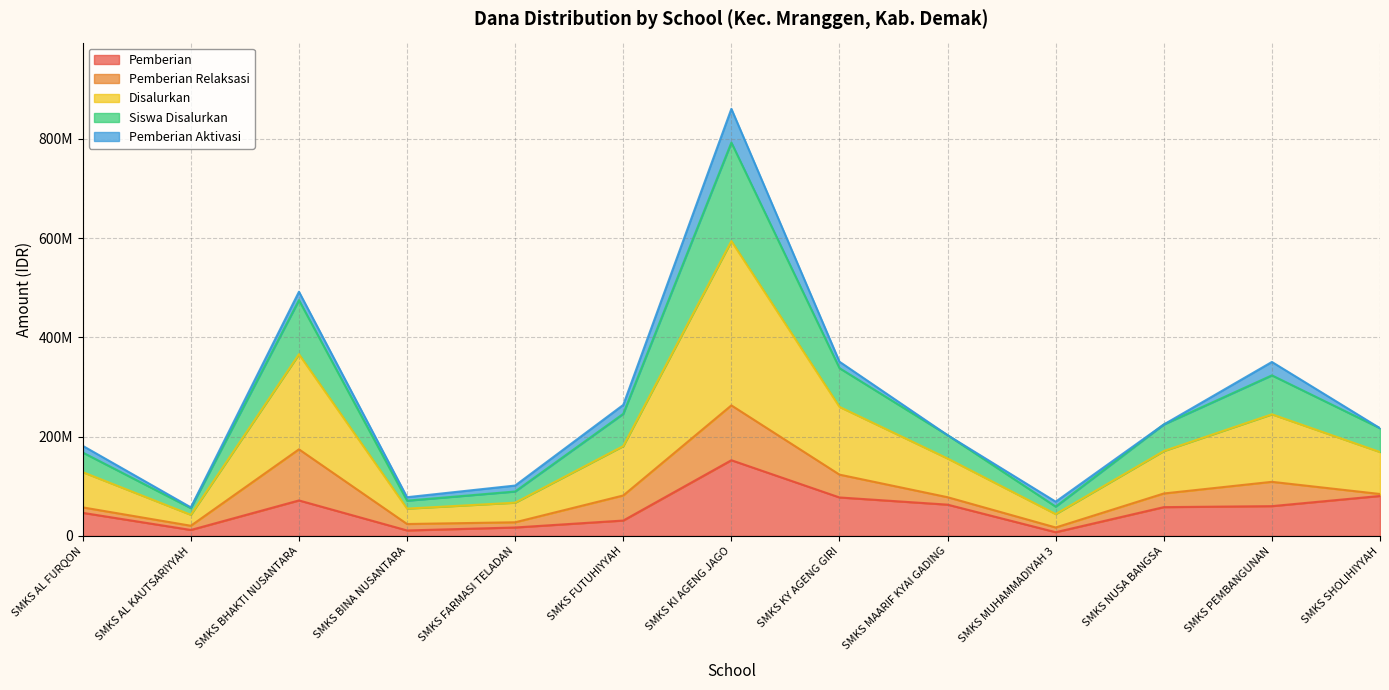

What are all the series names shown in the legend?

Pemberian, Pemberian Relaksasi, Disalurkan, Siswa Disalurkan, Pemberian Aktivasi